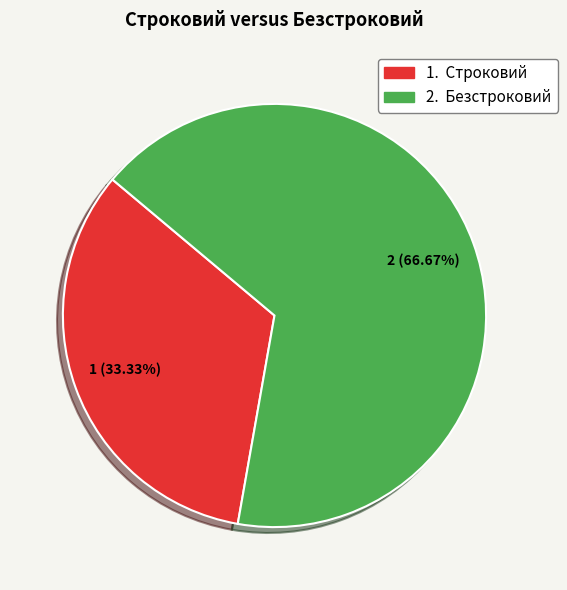

How many segments does this pie chart have?

2